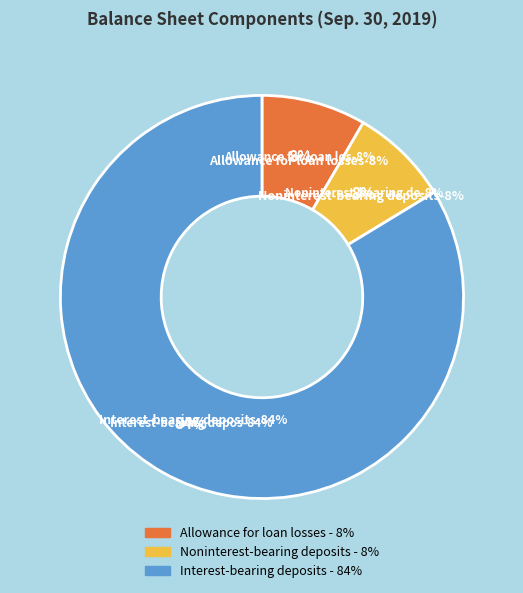

How many slices are in this pie chart?

3